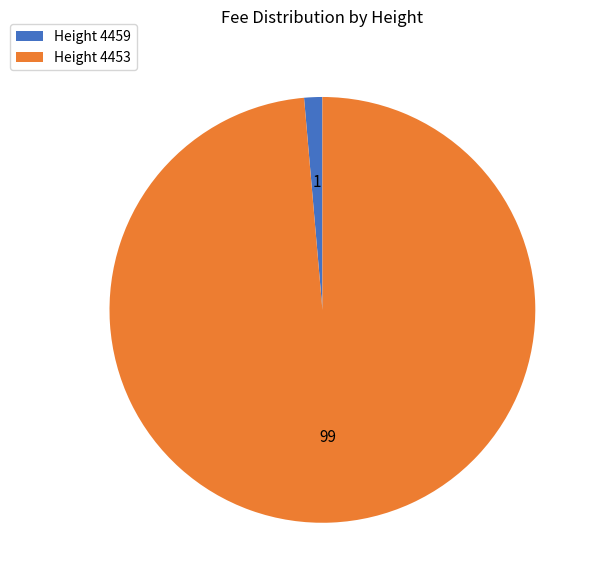

How many slices are in this pie chart?

2